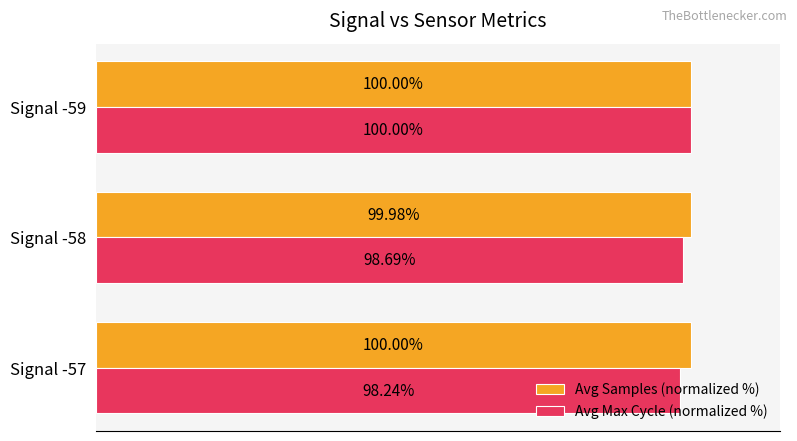

Rank the series at Signal -58 from highest to lowest value.

Avg Samples (normalized %), Avg Max Cycle (normalized %)